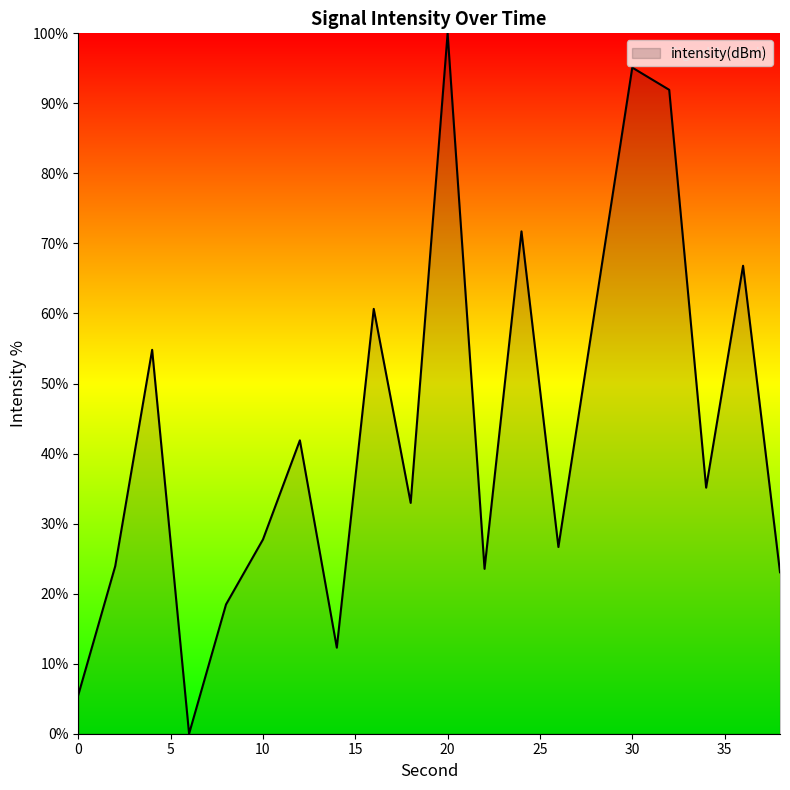

What is the greatest value displayed?

100.0